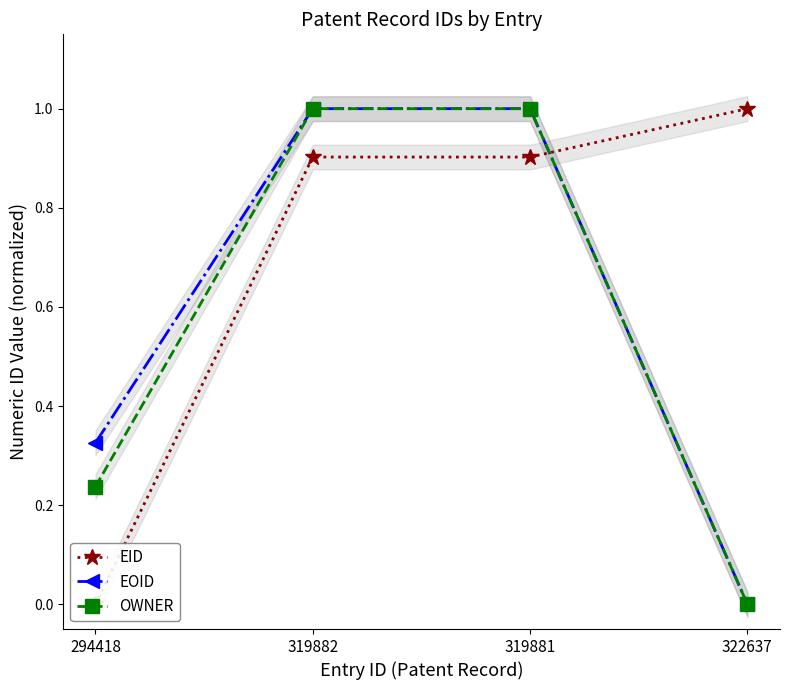

Rank the series by their average value, from highest to lowest.

EID, EOID, OWNER